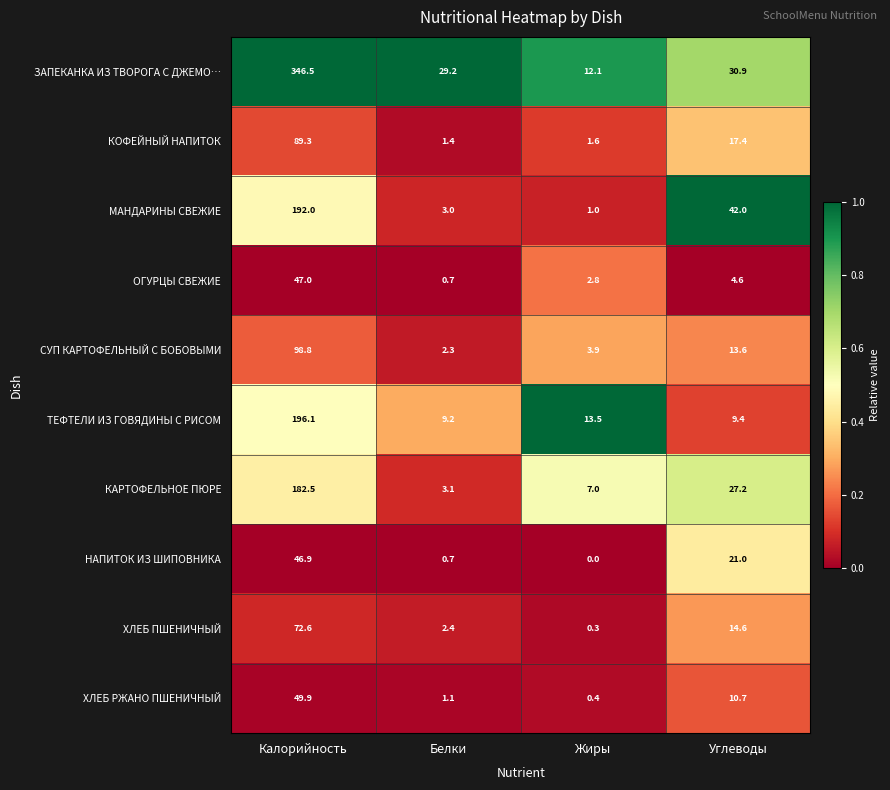

At Калорийность, list the series in order from largest to smallest.

ЗАПЕКАНКА ИЗ ТВОРОГА С ДЖЕМО…, ТЕФТЕЛИ ИЗ ГОВЯДИНЫ С РИСОМ, МАНДАРИНЫ СВЕЖИЕ, КАРТОФЕЛЬНОЕ ПЮРЕ, СУП КАРТОФЕЛЬНЫЙ С БОБОВЫМИ, КОФЕЙНЫЙ НАПИТОК, ХЛЕБ ПШЕНИЧНЫЙ, ХЛЕБ РЖАНО ПШЕНИЧНЫЙ, ОГУРЦЫ СВЕЖИЕ, НАПИТОК ИЗ ШИПОВНИКА